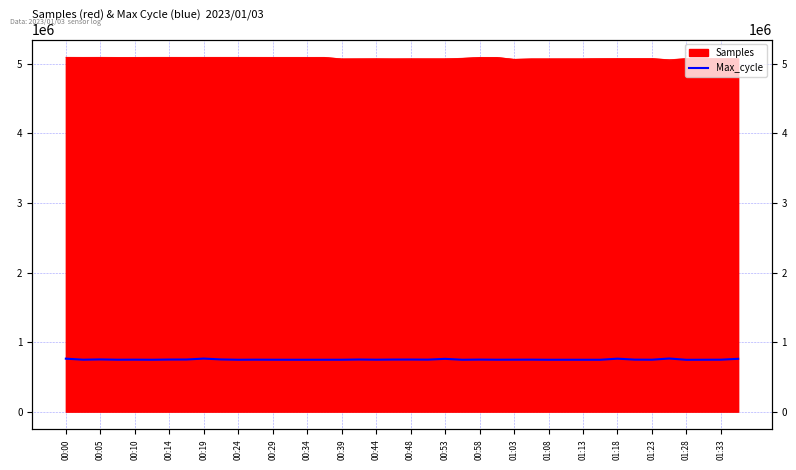

What is the difference between the values at 01:13 and 01:33?

960.9